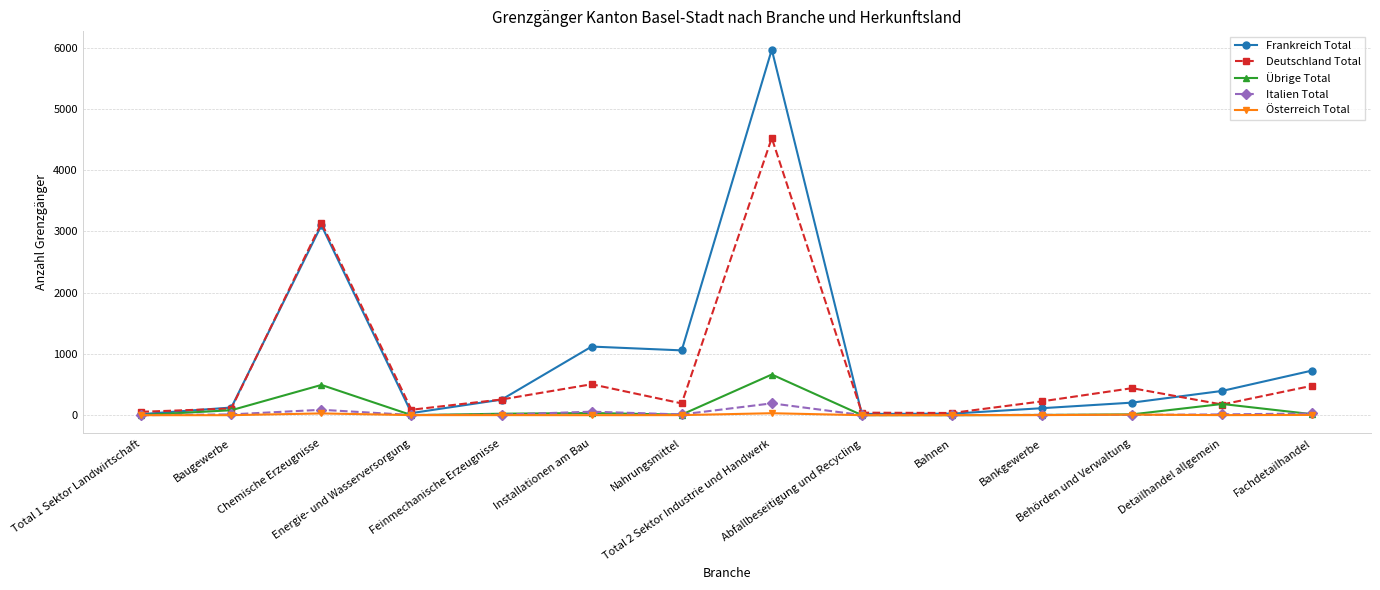

What is the value of the Frankreich Total point at the 13th from the left?

396